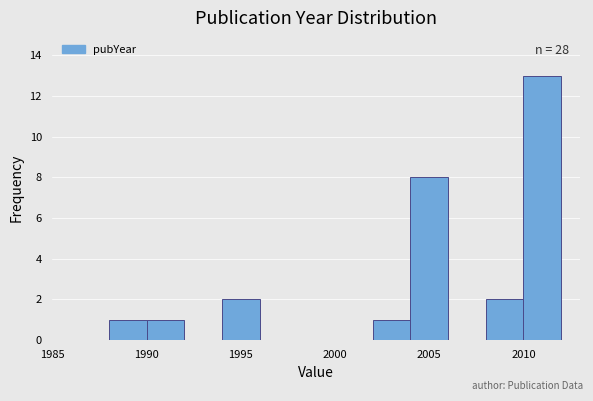

Over which range of the x-axis is the bar tallest?

2010 to 2012